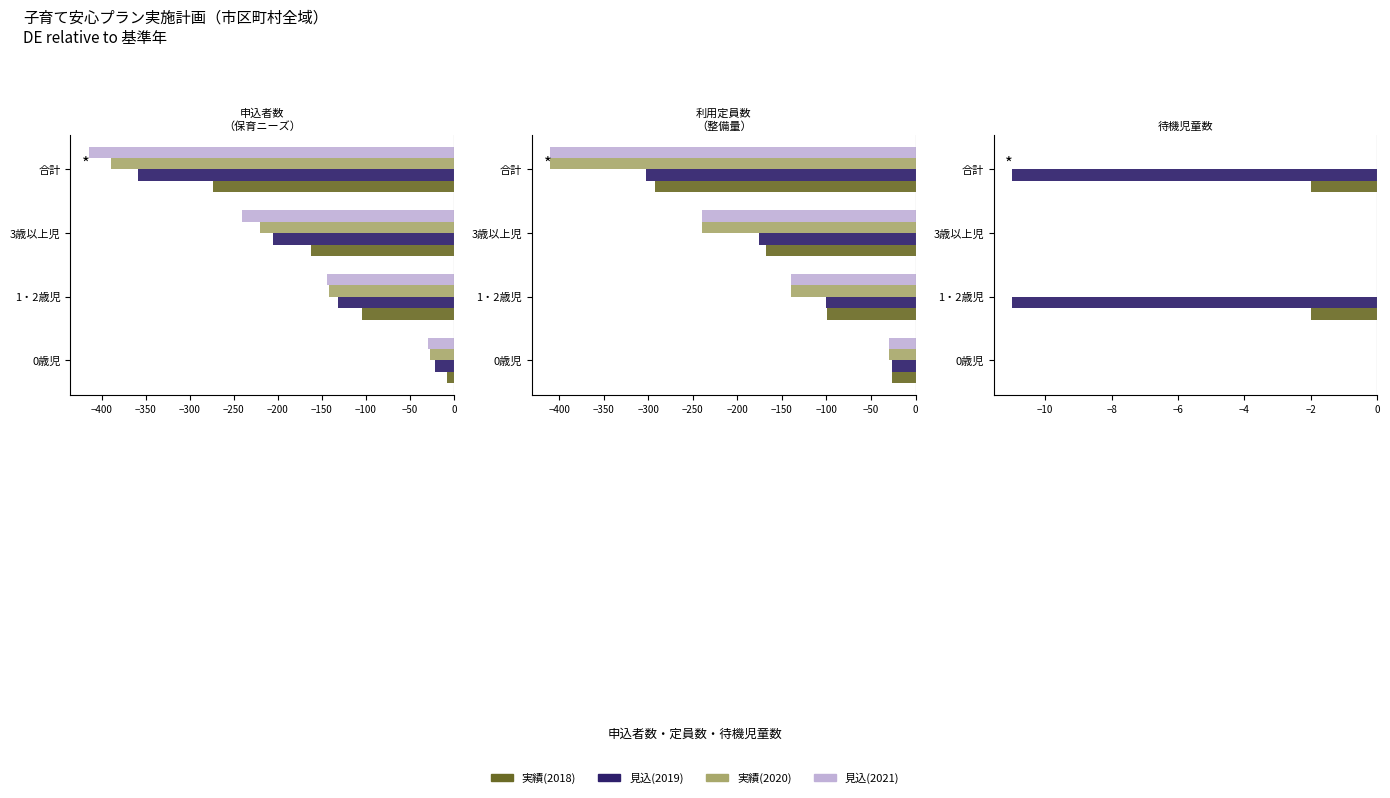

The value of 見込(2021) at −300 is 0.1. True or false?

False